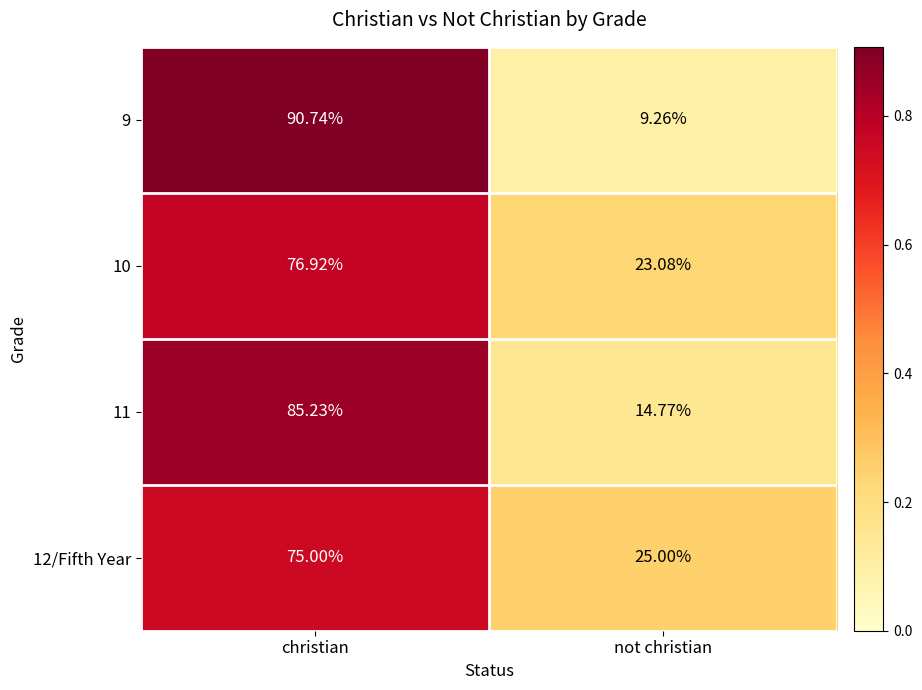

List the labels in order of 12/Fifth Year value, largest first.

christian, not christian